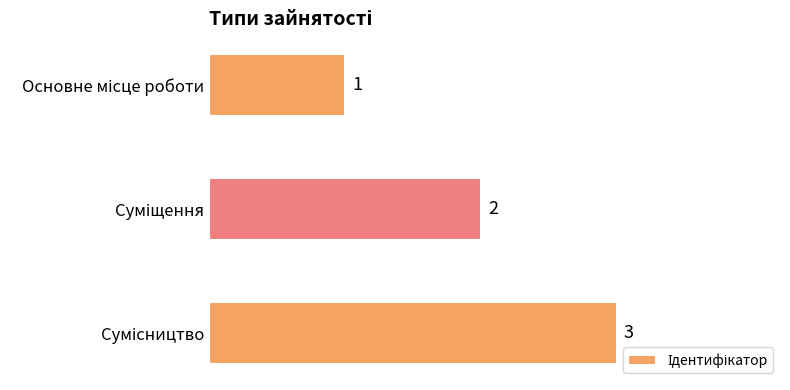

What is the greatest value displayed?

3